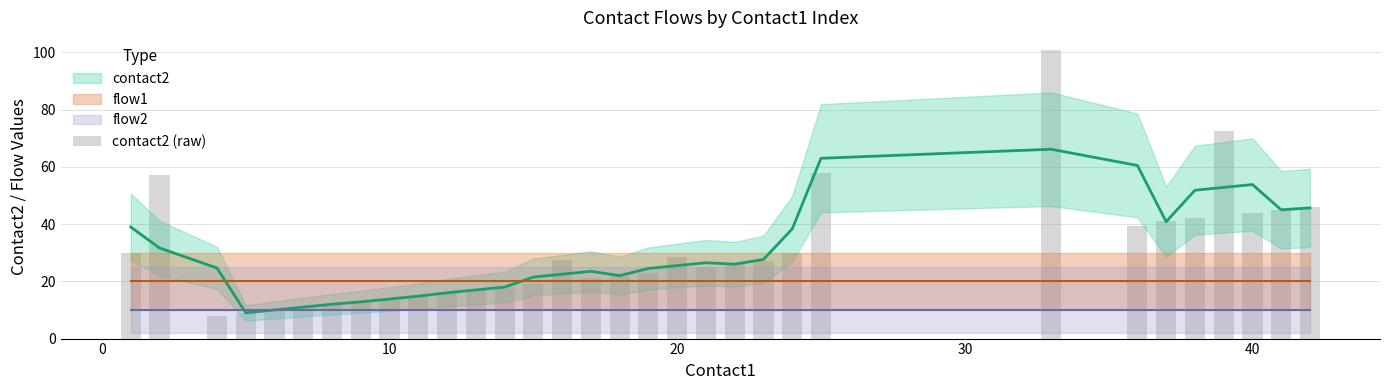

Is it true that the value at 22 is 17.4?

False